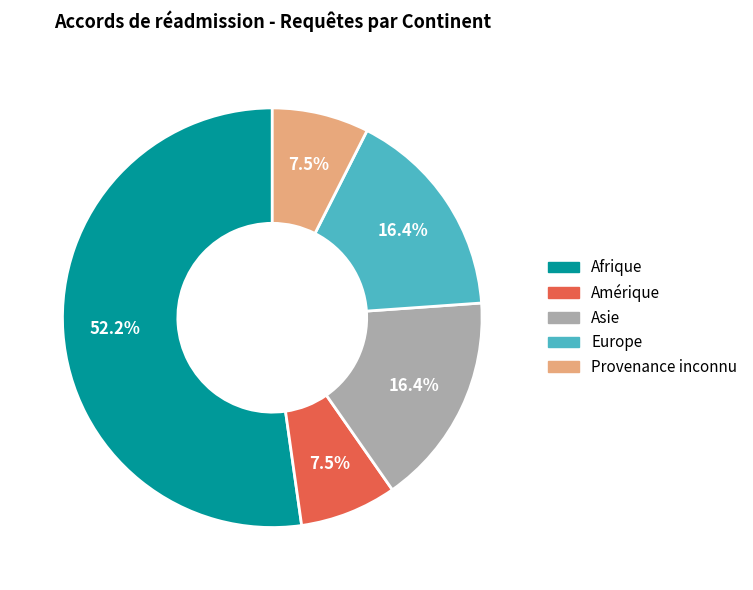

Approximately how many times larger is the value at Asie compared to Afrique?

0.3